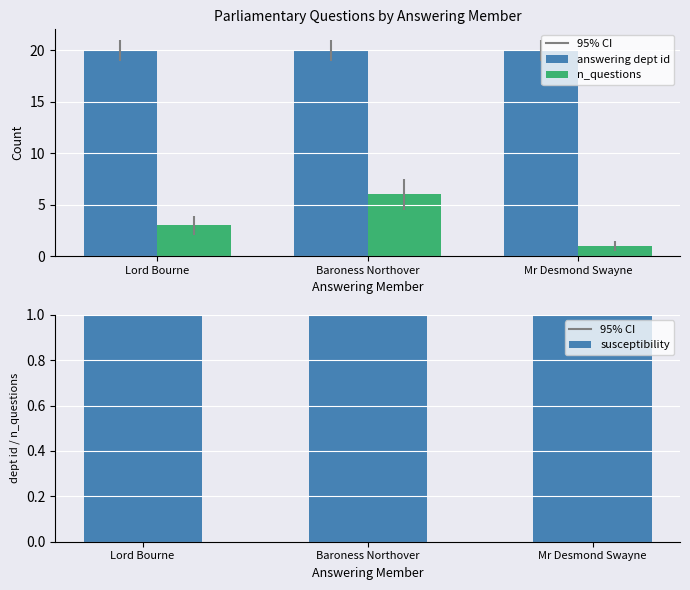

Reading left to right, extract all data points from this chart.

answering dept id: 20.0	20.0	20.0
n_questions: 3.0	6.0	1.0
susceptibility: 6.7	3.3	20.0